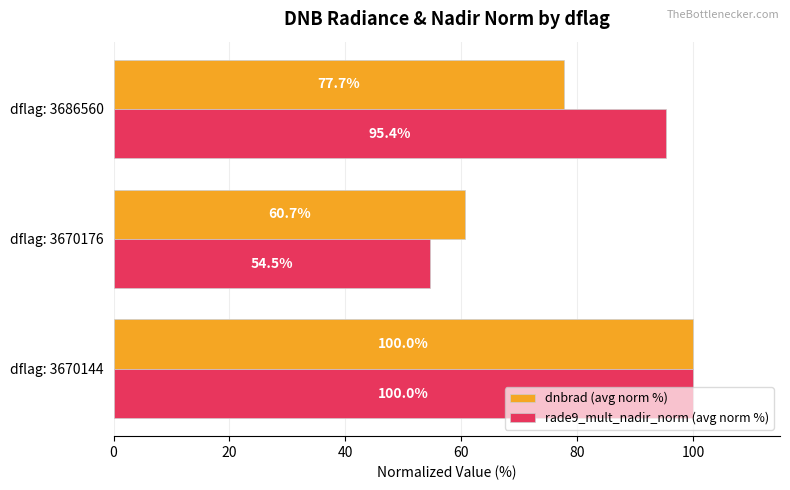

What are all the series names shown in the legend?

dnbrad (avg norm %), rade9_mult_nadir_norm (avg norm %)